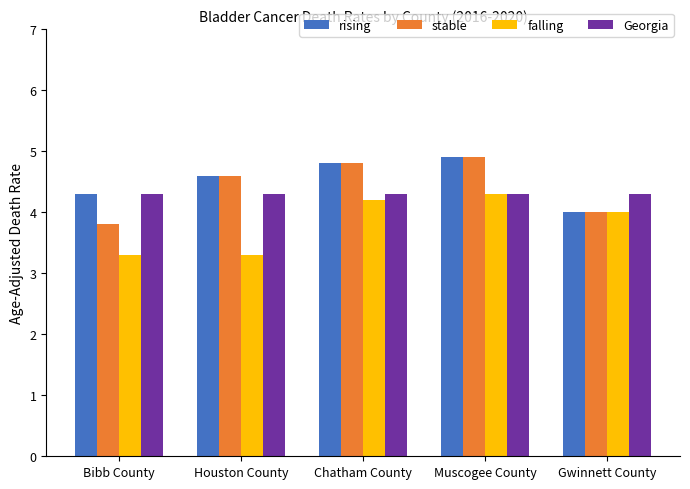

What is the label of the 1st bar from the left?

Bibb County